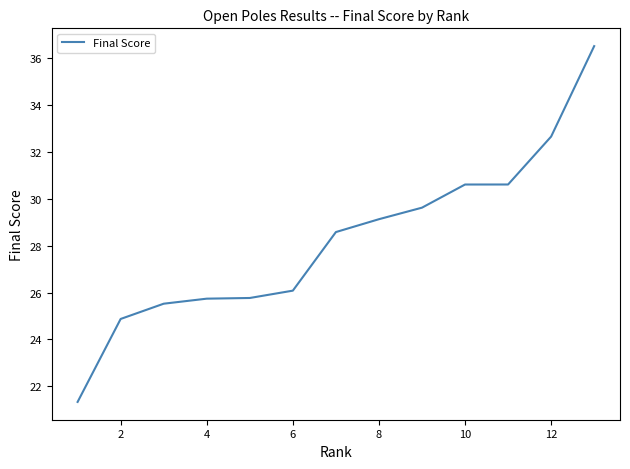

What is the smallest value displayed?

21.3